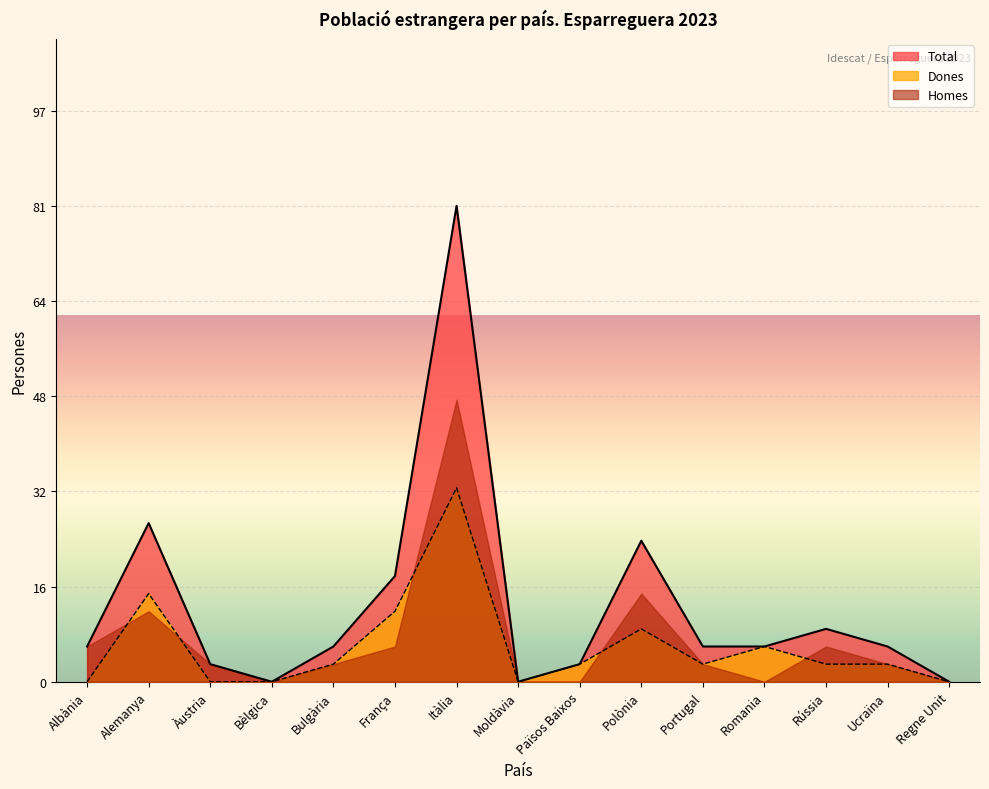

True or false: Homes and Dones cross at least once.

True